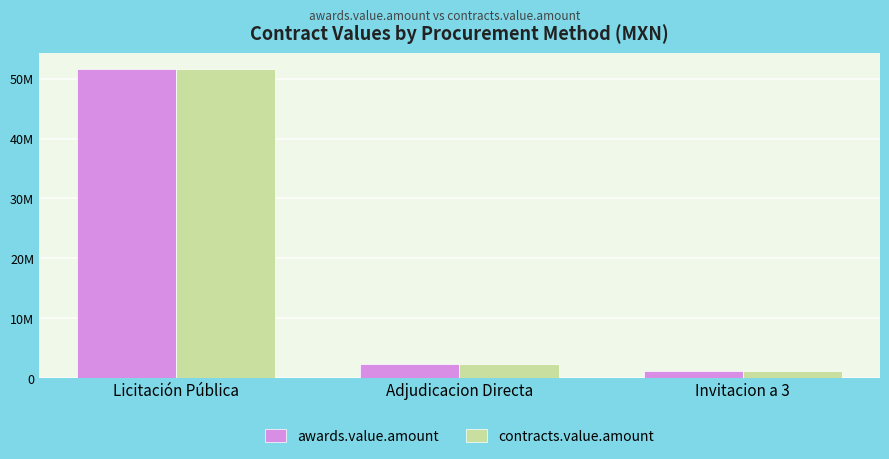

What are all the series names shown in the legend?

awards.value.amount, contracts.value.amount